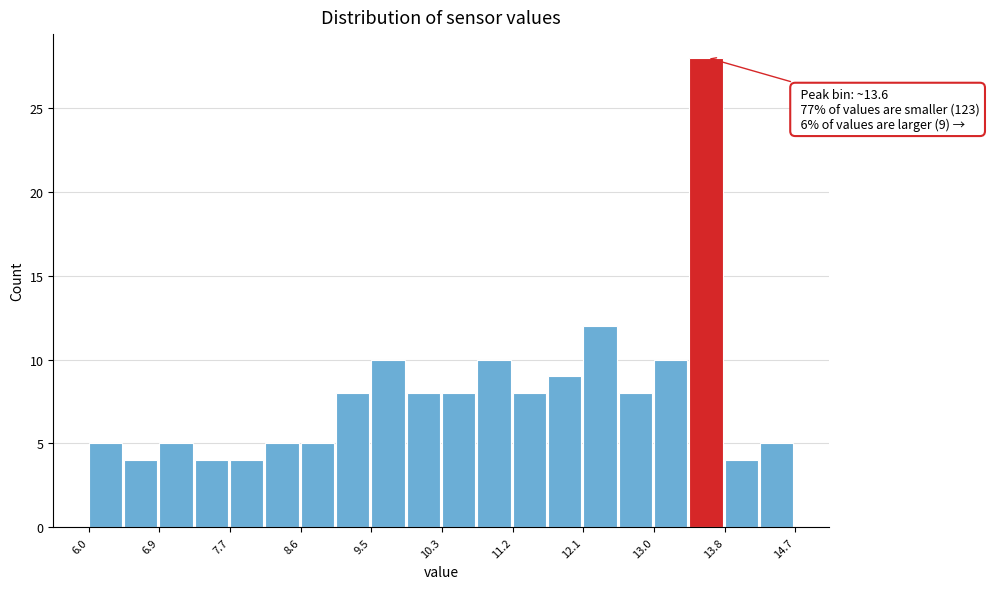

Which range on the x-axis has the tallest bar?

13.4 to 13.8